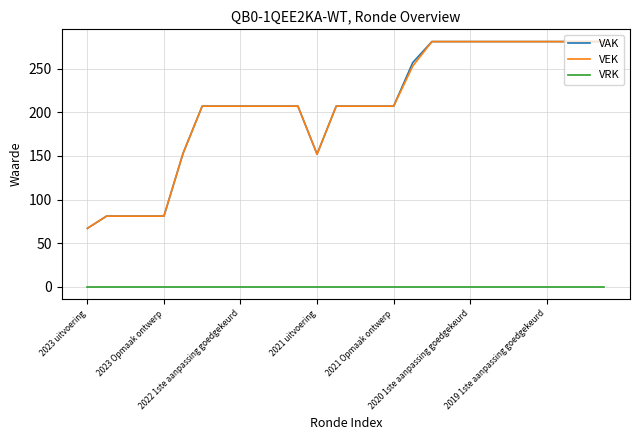

True or false: VAK and VRK intersect in this chart.

False